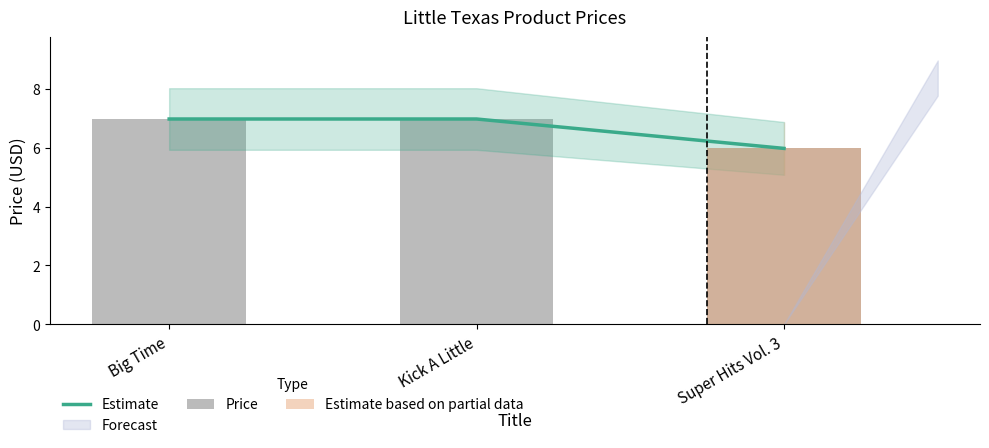

Reading left to right, transcribe all the data shown in this chart.

Estimate: Big Time=7.0	Kick A Little=7.0	Super Hits Vol. 3=6.0
Price: Big Time=7.0	Kick A Little=7.0	Super Hits Vol. 3=6.0